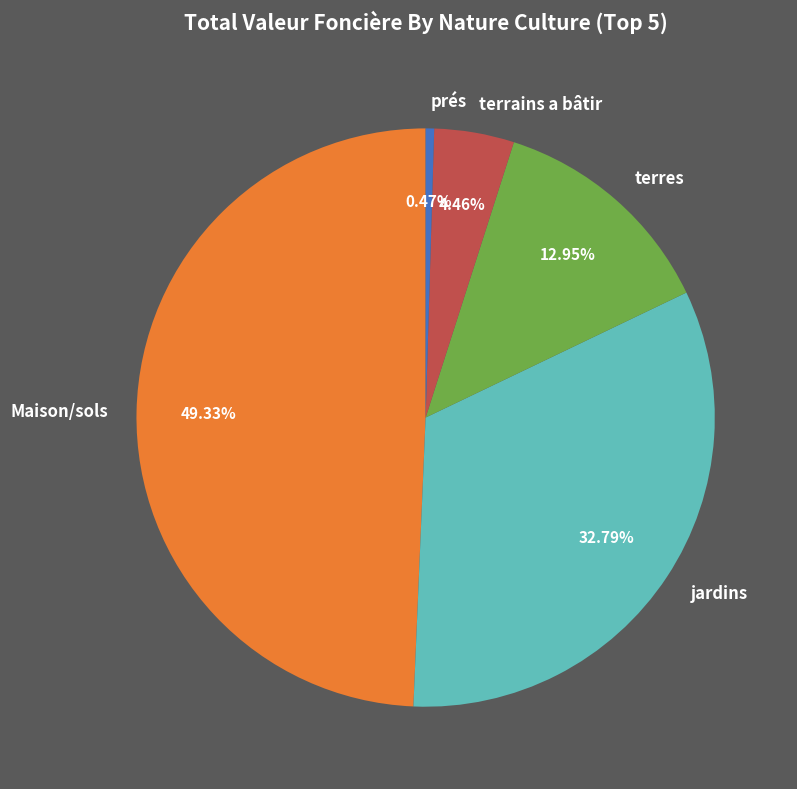

What is the largest slice in the pie chart?

Maison/sols